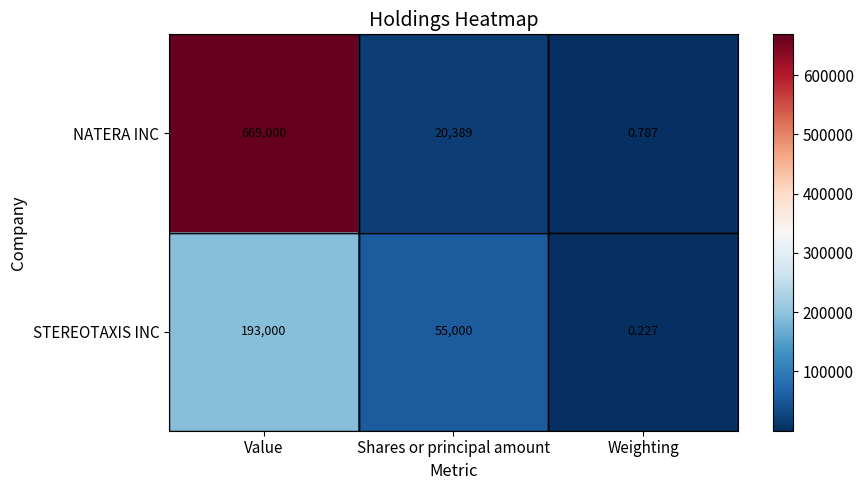

At which label does STEREOTAXIS INC reach its minimum?

Weighting